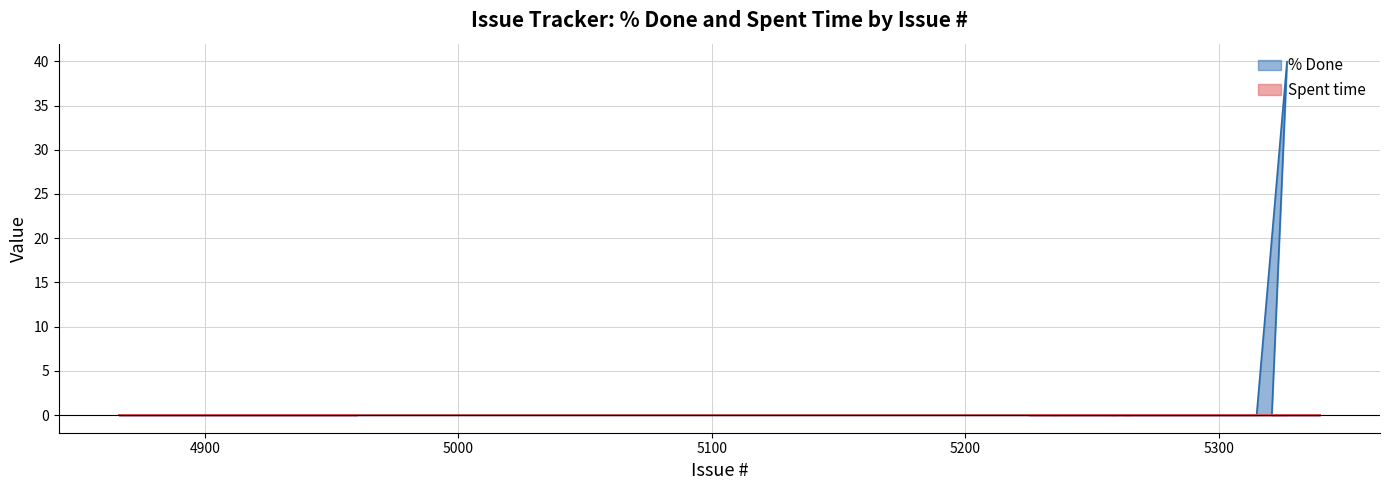

Reading right to left, what are all the values shown in this chart?

0	0	0	0	0	0	0	0	0	0	0	0	0	0	0	0	0	0	0	0	0	0	0	0	0	0	40	0	0	0	0	0	0	0	0	0	0	0	0	0